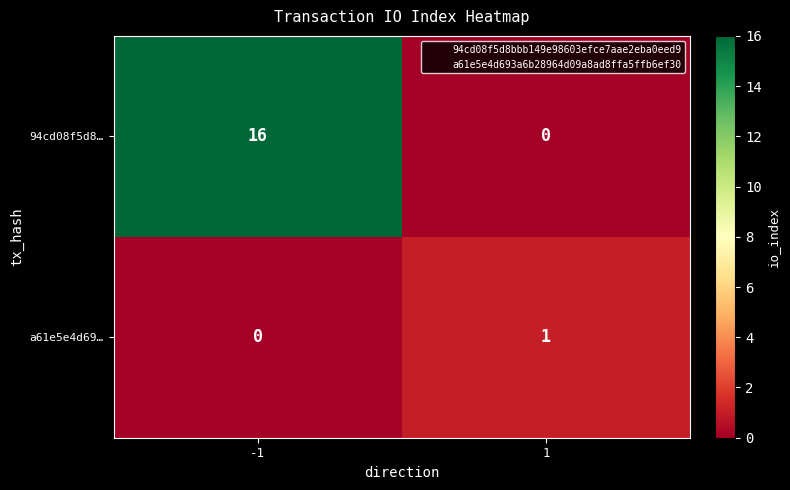

List the labels in order of a61e5e4d69… value, largest first.

1, -1